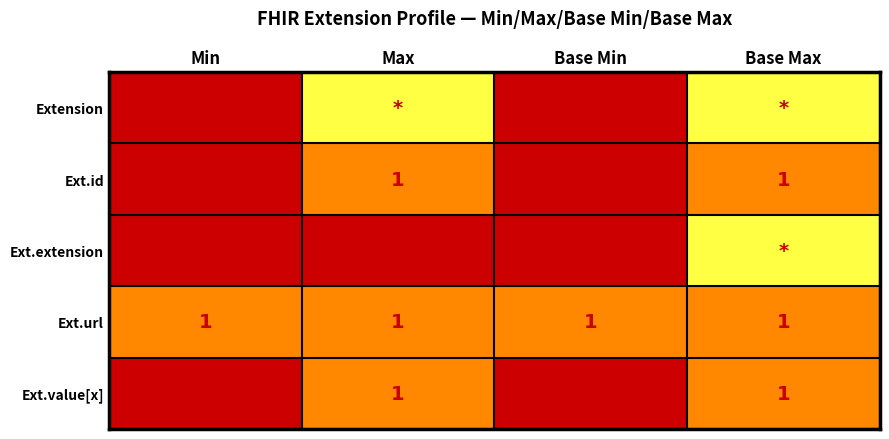

What is the sum of all Ext.id values?

2